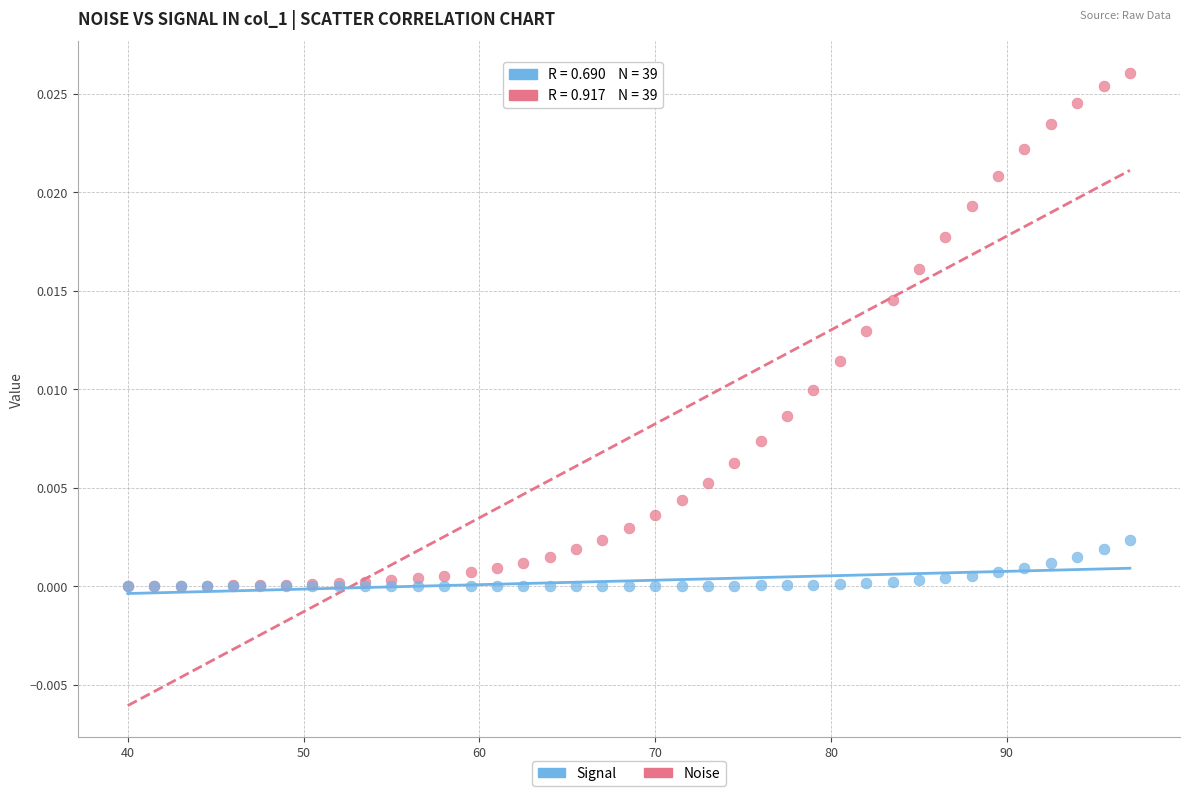

Which series has the largest Y range (max minus min)?

Noise